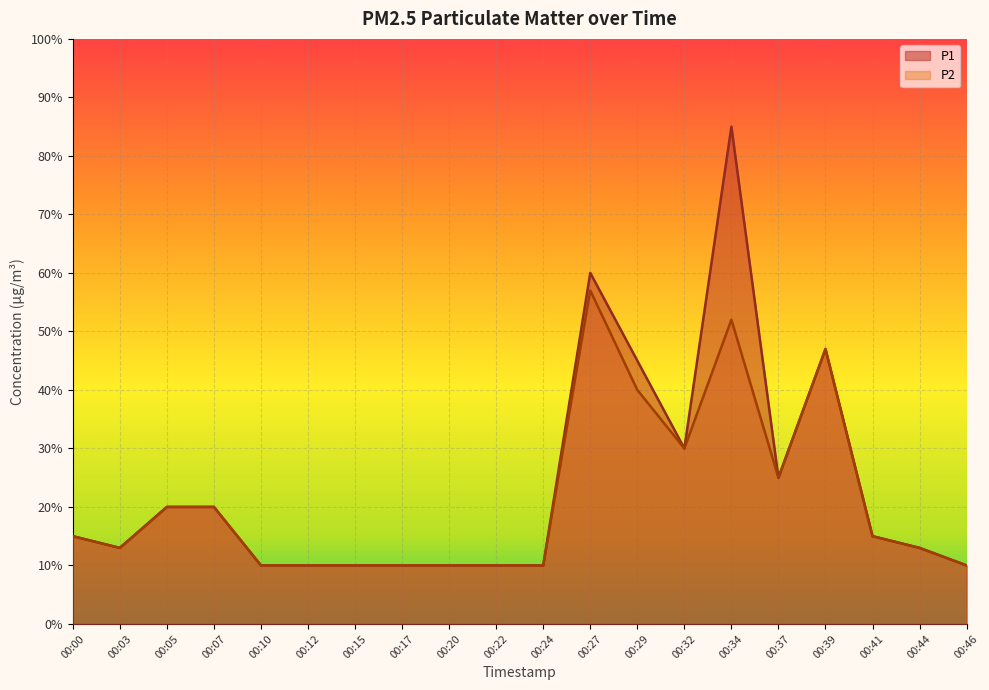

True or false: P2 has a value of 0.1 at 00:44.

True